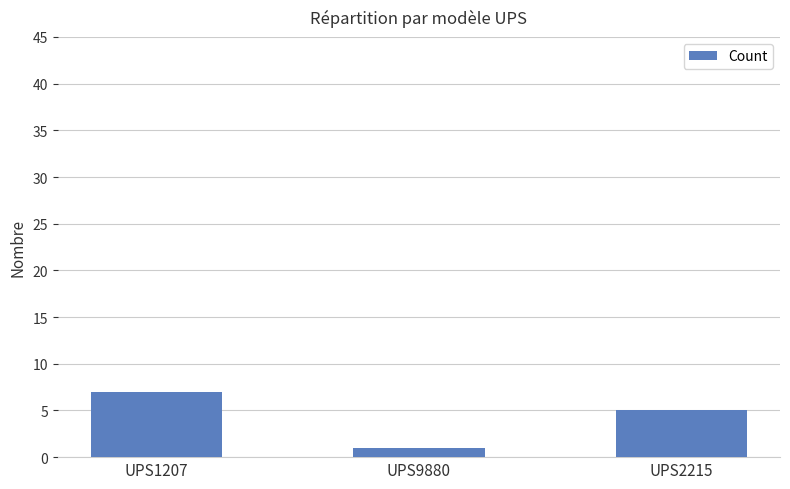

What is the average value?

4